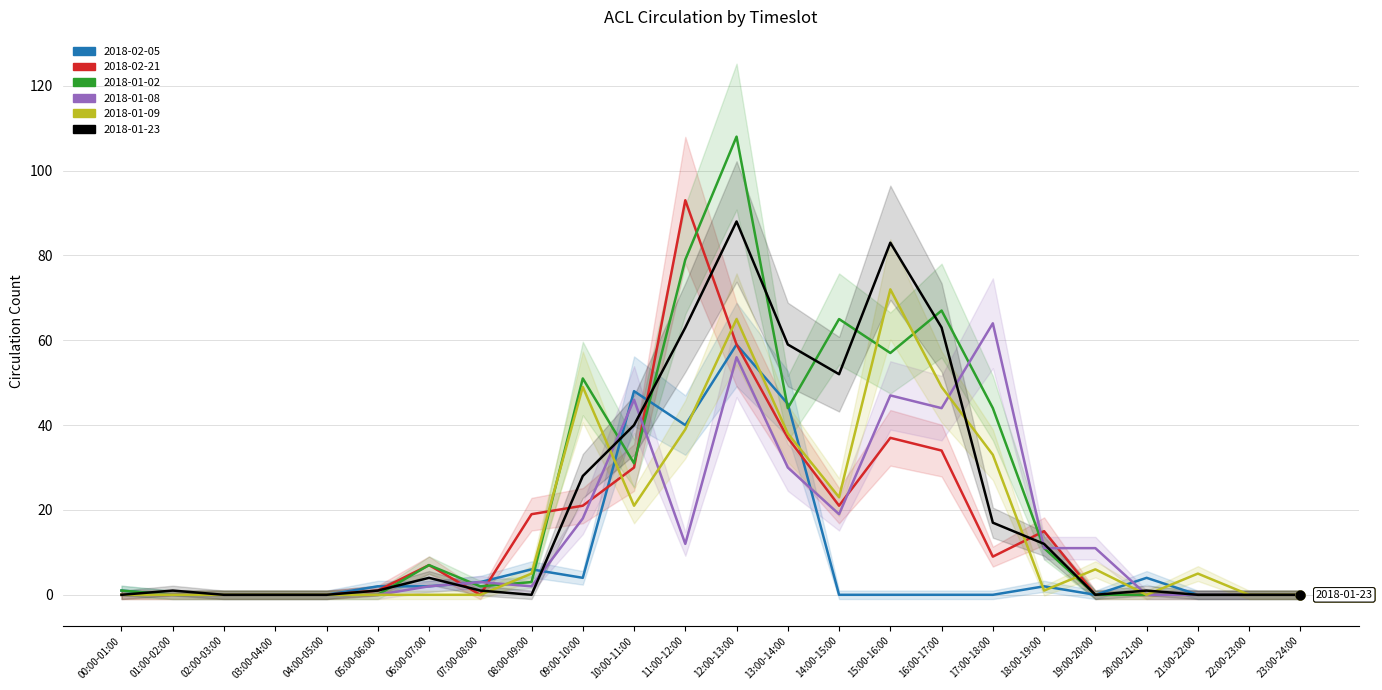

Which series has the largest Y range (max minus min)?

2018-01-02